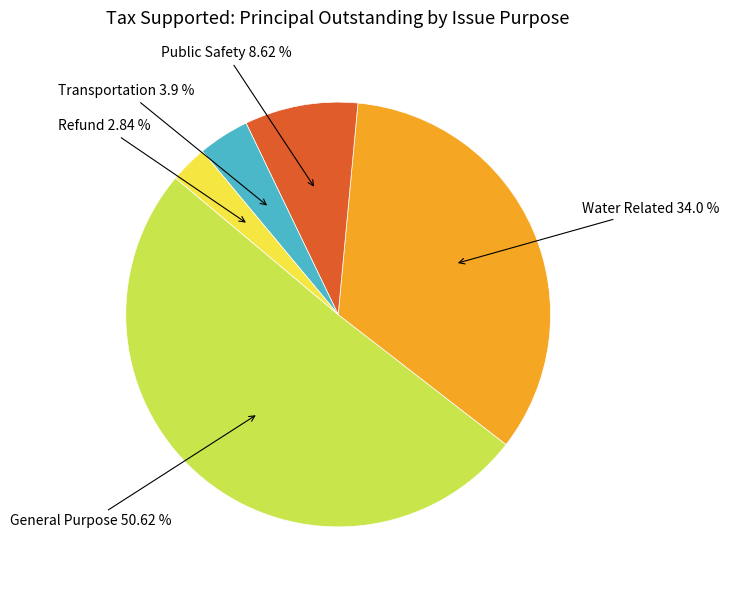

Between Transportation and Water Related, which is larger?

Water Related